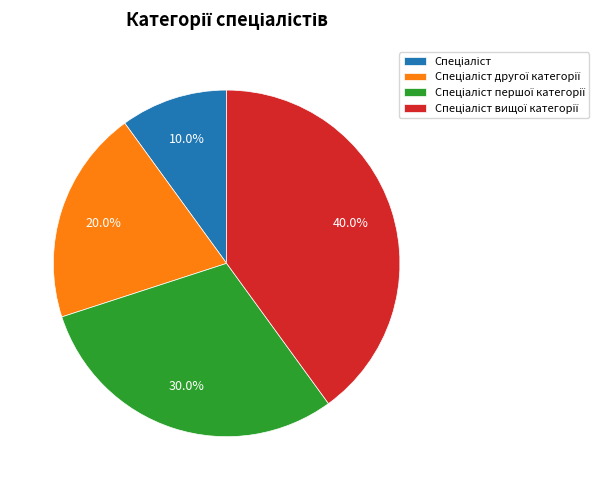

To the nearest percent, what is the average slice percentage?

25%